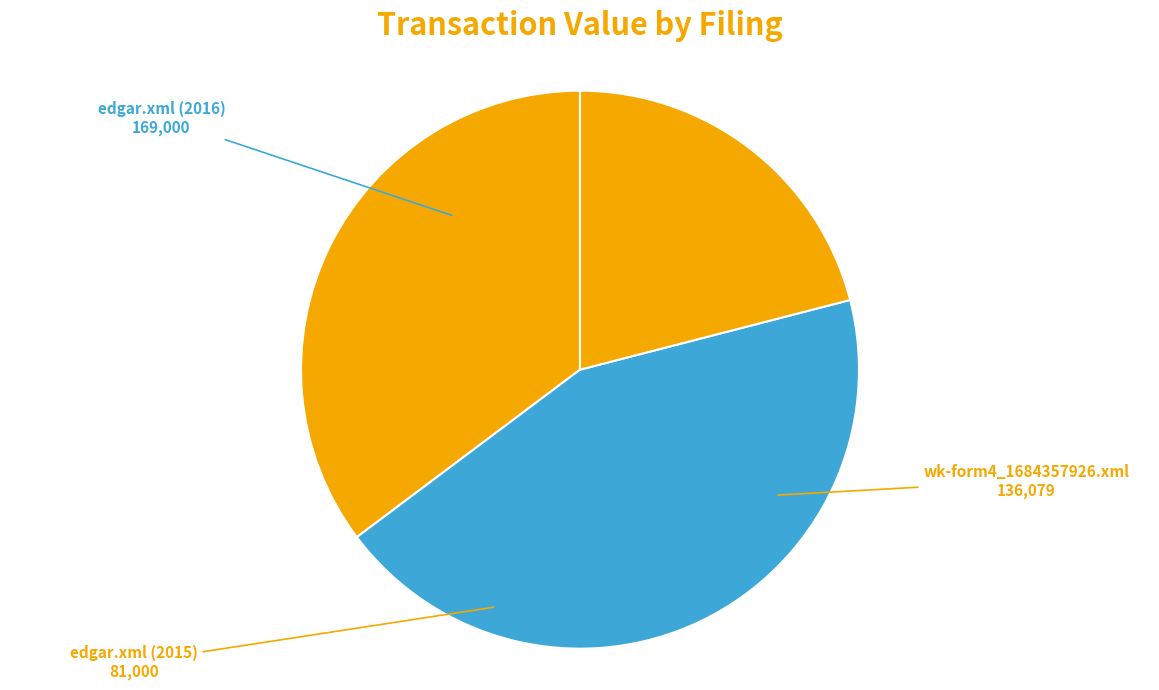

What is the ratio of the value at wk-form4_1684357926.xml to the value at edgar.xml (2016)?

0.8